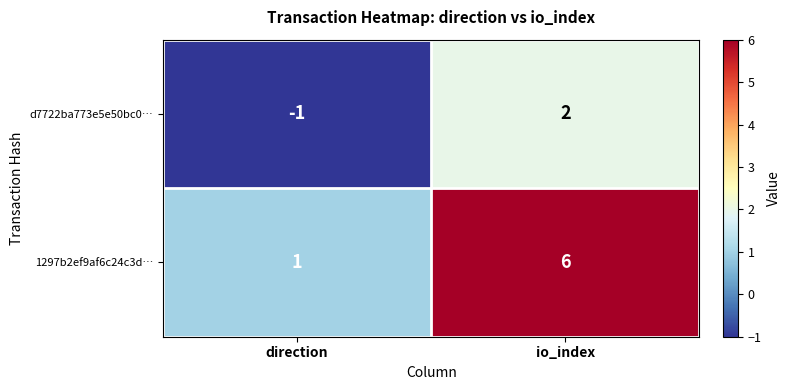

Which series has the widest spread of values?

1297b2ef9af6c24c3d…